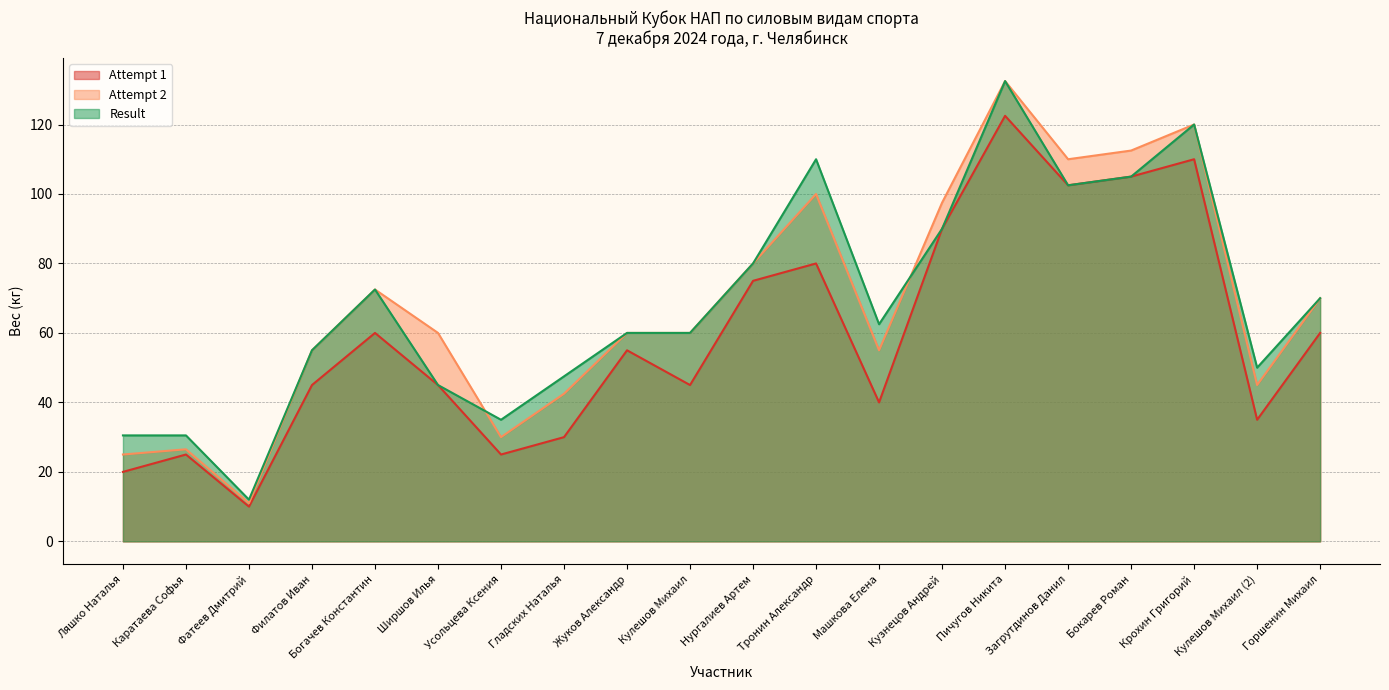

True or false: Result and Attempt 1 intersect in this chart.

False